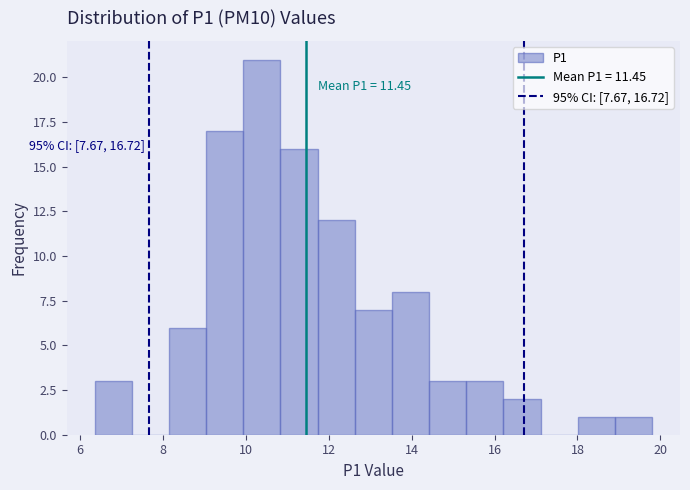

Which range on the x-axis has the tallest bar?

10.0 to 10.8